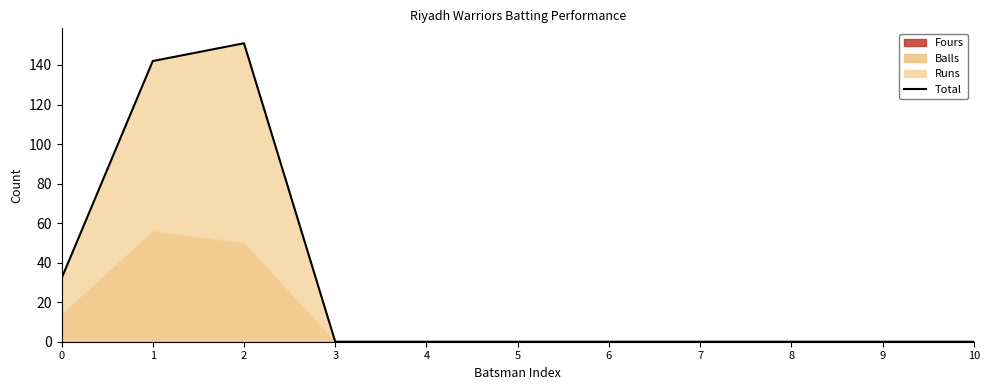

Is it true that the value at 3 is 71?

False